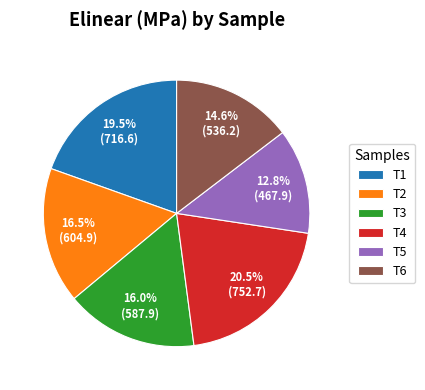

Does T1 account for over 50% of the chart?

No